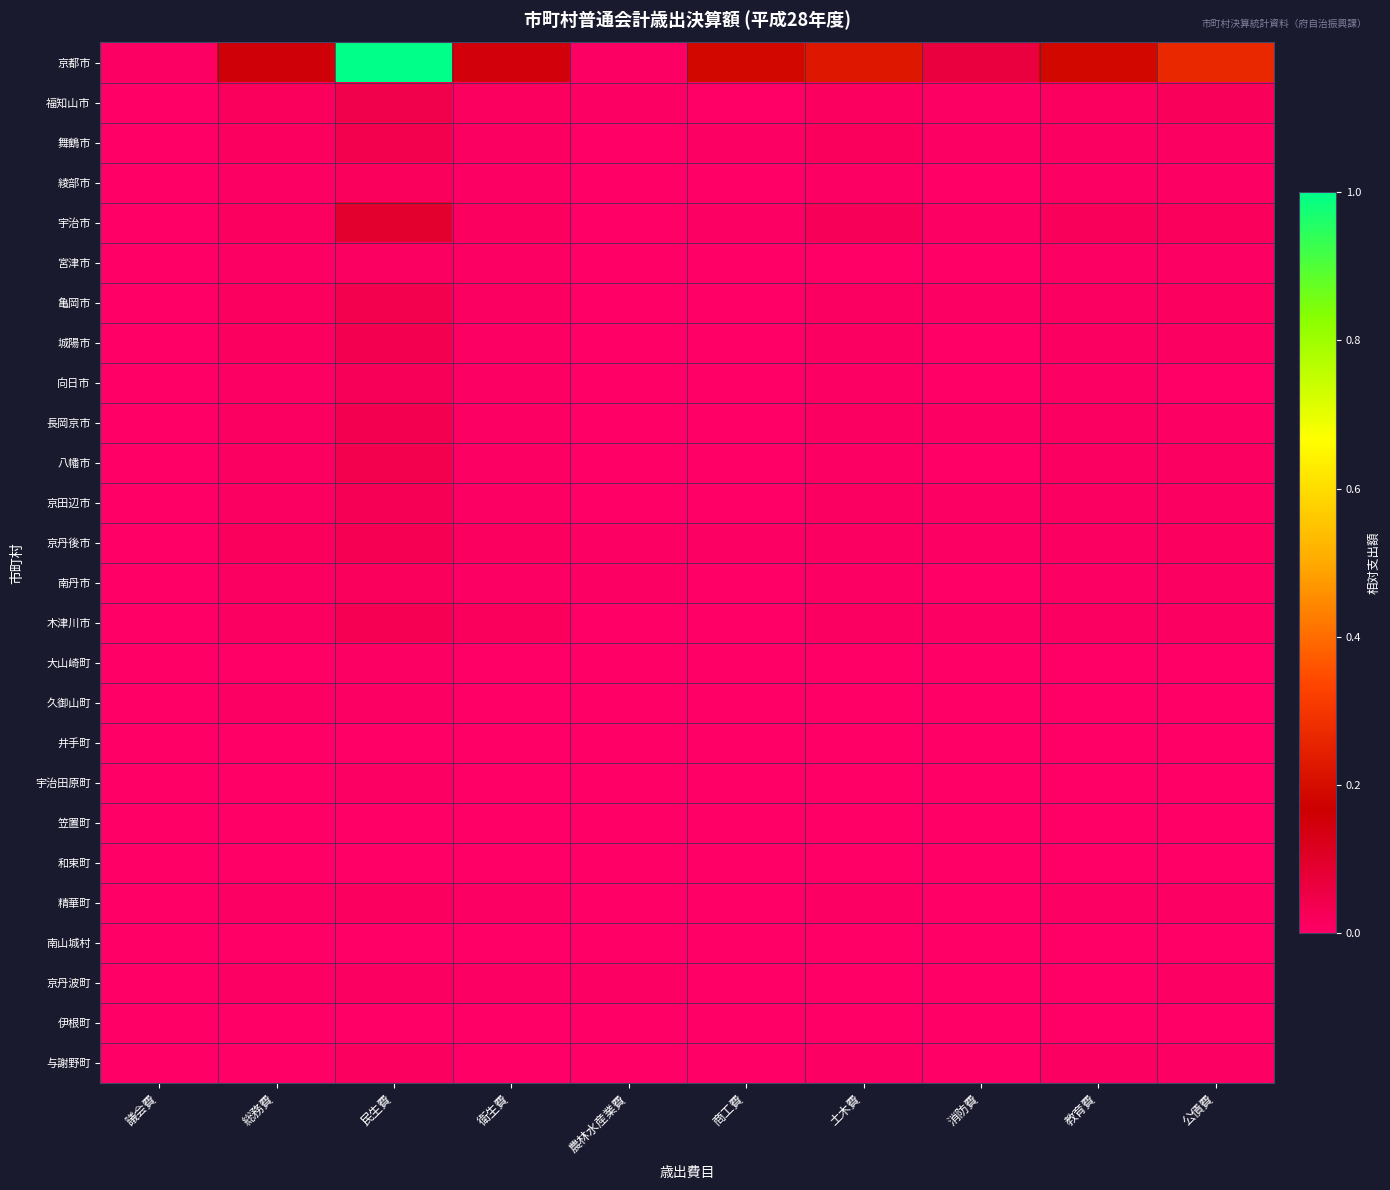

Which series has the largest range (max minus min)?

京都市